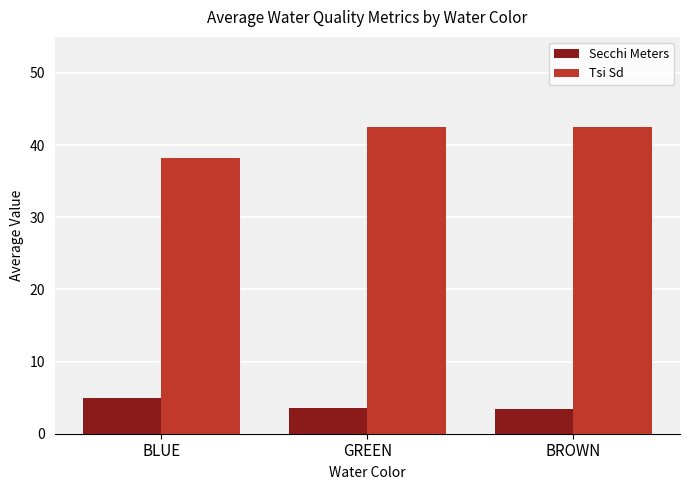

Rank the series by their average value, from lowest to highest.

Secchi Meters, Tsi Sd